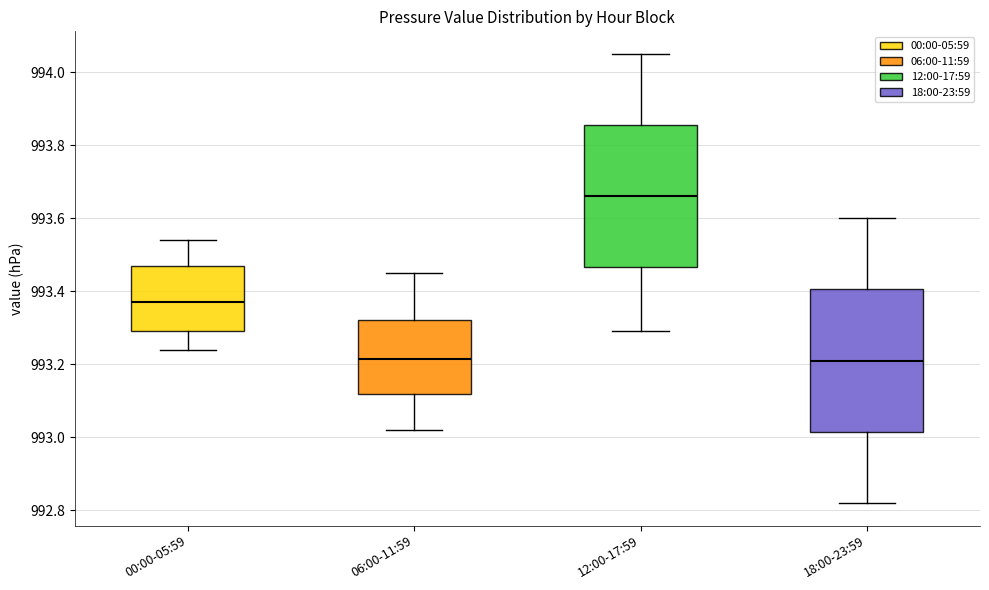

Reading left to right, transcribe this box plot: for each box, give where its median line is, the range the box spans, and where its two whiskers end, as read against the y-axis. The values are not printed on the chart, so give them approximately, as read against the axis.

00:00-05:59: median 993.38, box 993.30 to 993.48, whiskers 993.24 to 993.54
06:00-11:59: median 993.22, box 993.12 to 993.32, whiskers 993.02 to 993.46
12:00-17:59: median 993.66, box 993.46 to 993.86, whiskers 993.30 to 994.06
18:00-23:59: median 993.22, box 993.02 to 993.40, whiskers 992.82 to 993.60